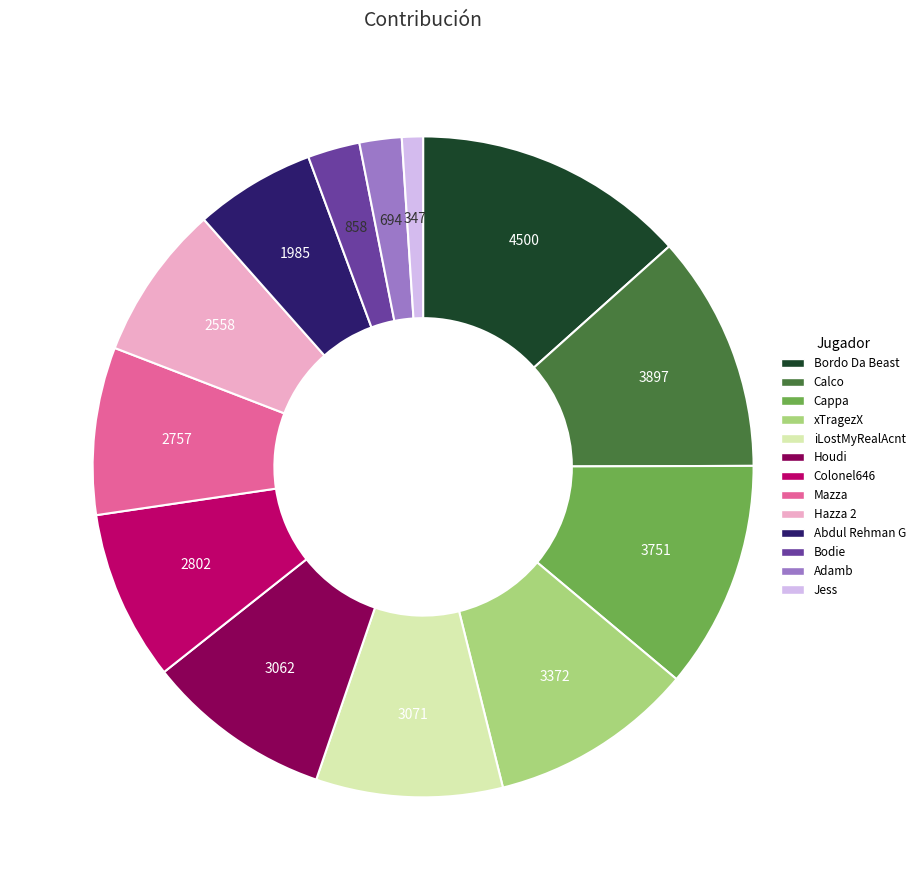

Combined, do Jess and Houdi account for over 50%?

No